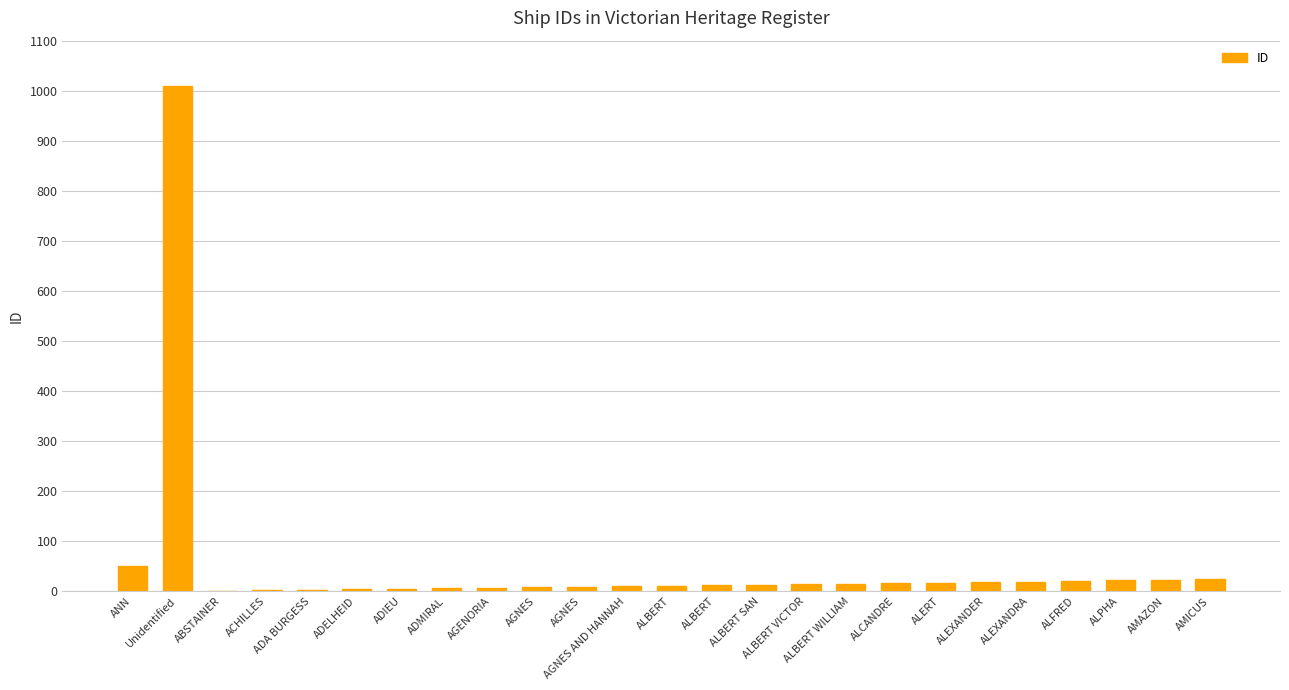

How many categories are shown in the chart?

25